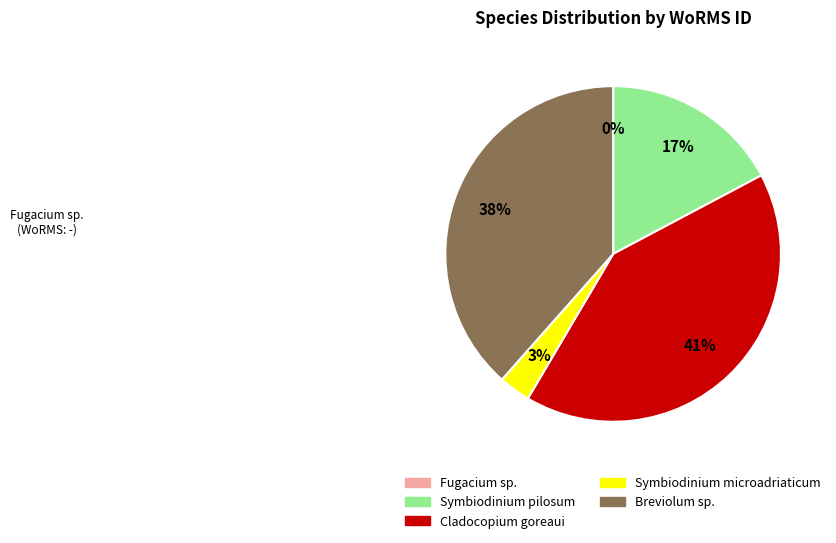

Which slice is the largest?

Cladocopium goreaui